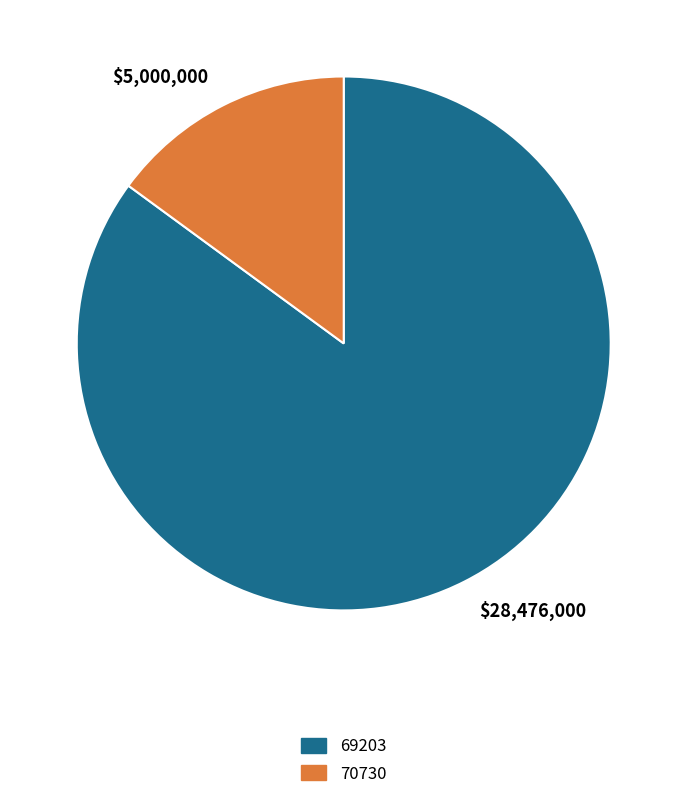

True or false: 69203 accounts for 85% of the total.

True